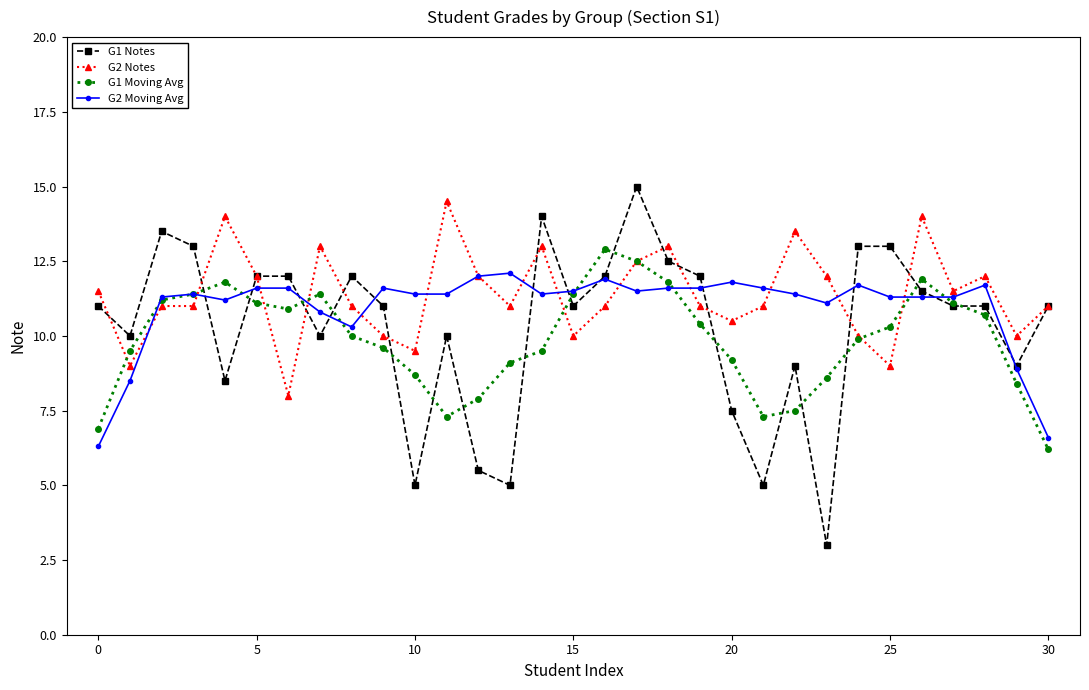

How many intersections are there between G1 Moving Avg and G1 Notes?

16